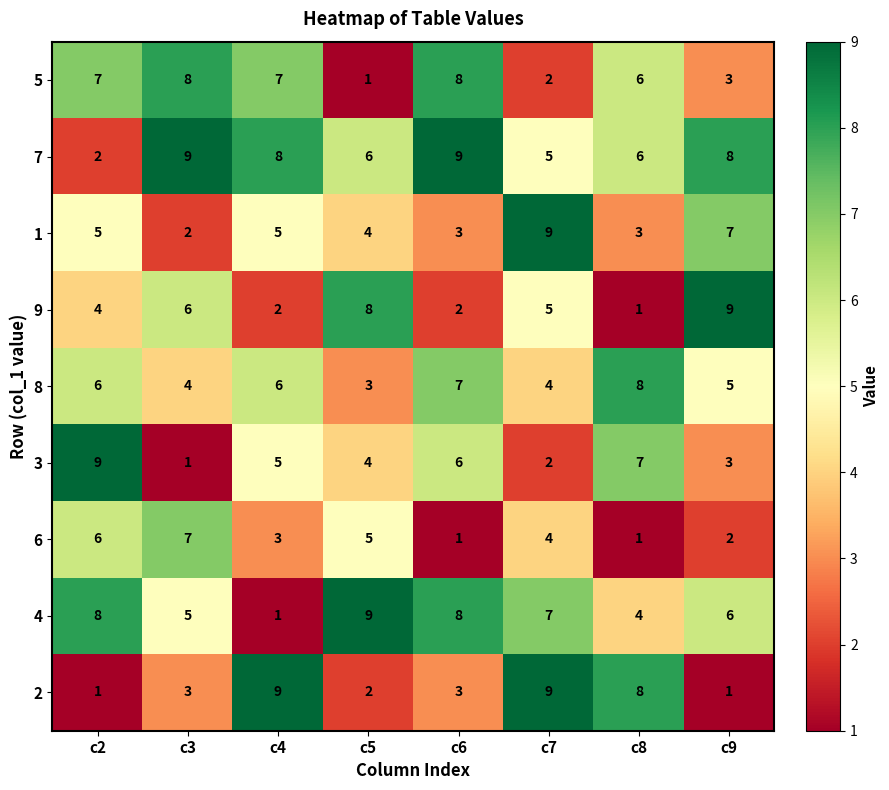

What is the difference between the maximum and minimum values in the 1 series?

7